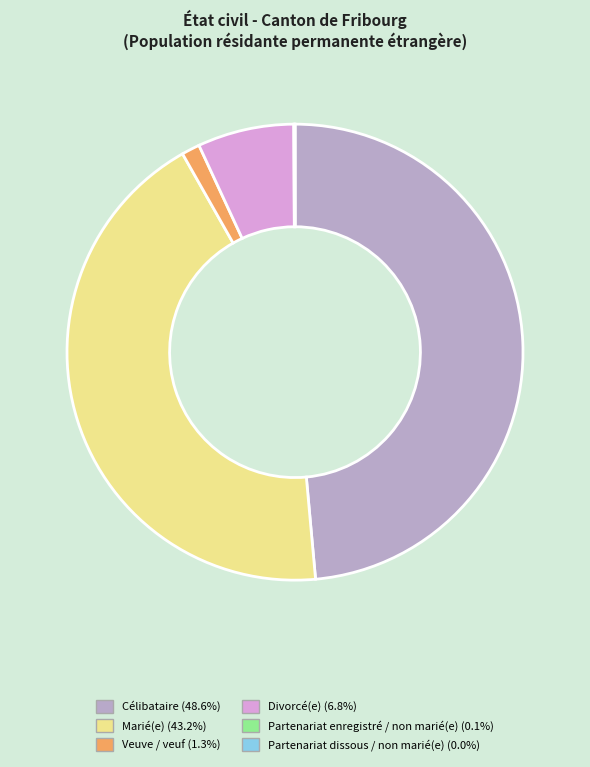

Which category has the biggest portion of the pie?

Célibataire